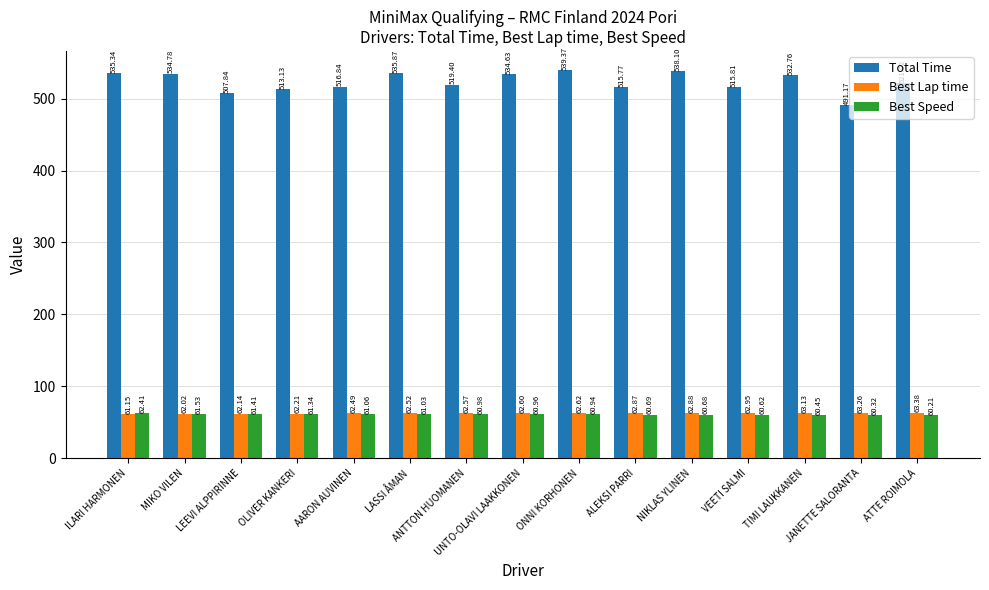

Which series has the largest range (max minus min)?

Total Time